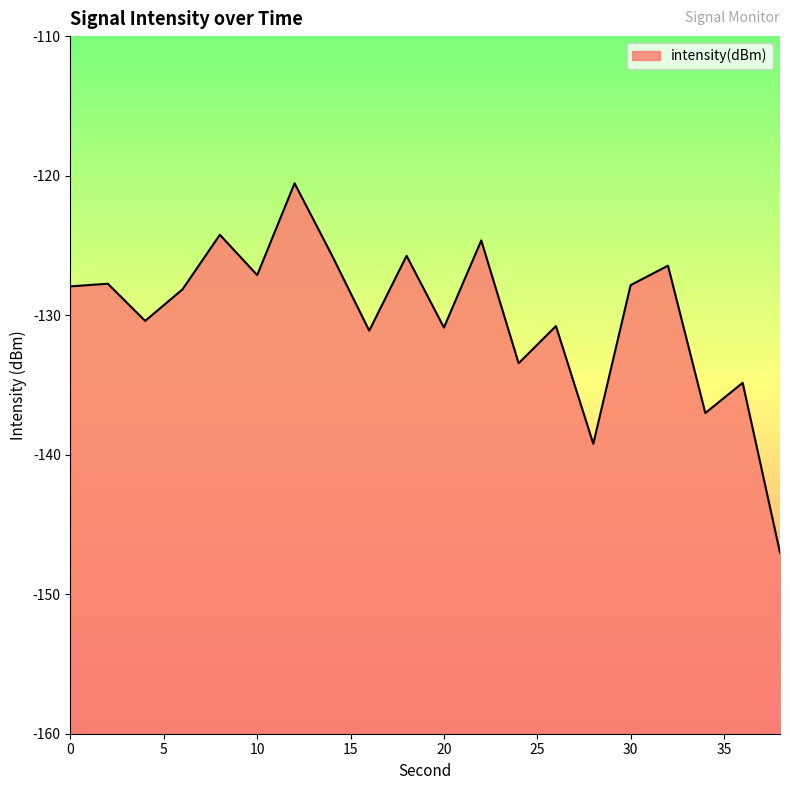

What is the value of the 20th point from the left?

-147.0